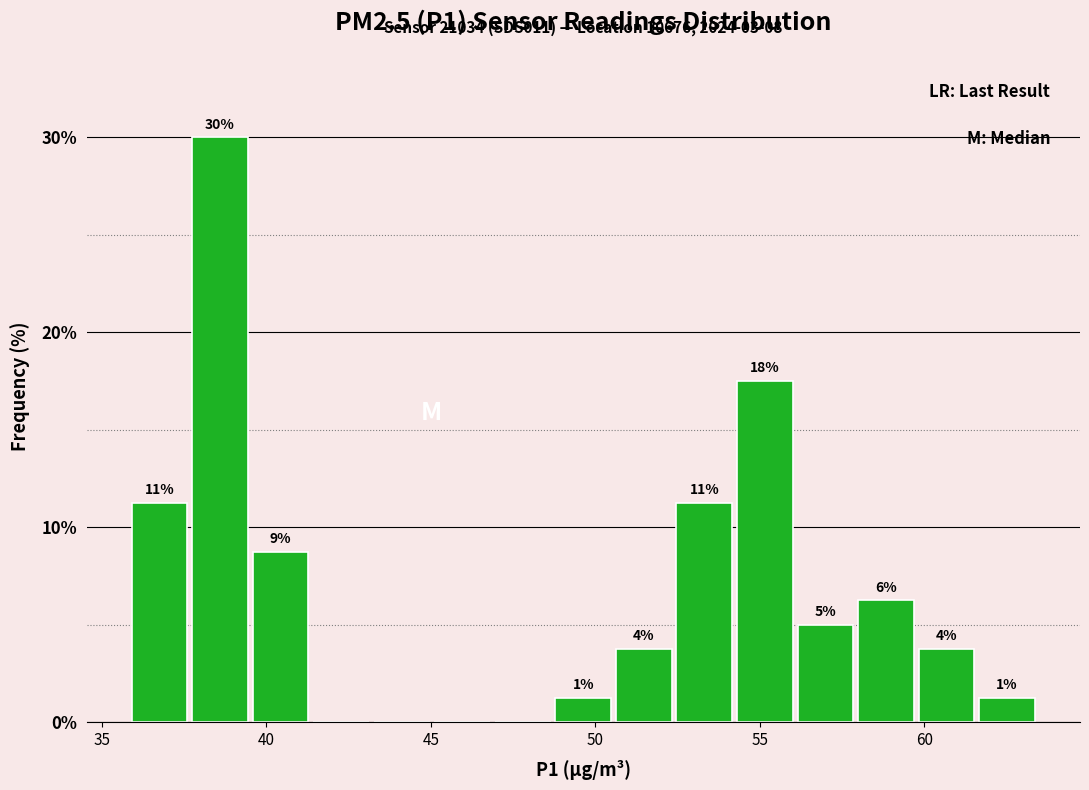

Read against the x-axis, roughly where is the centre of the tallest bar?

38.5